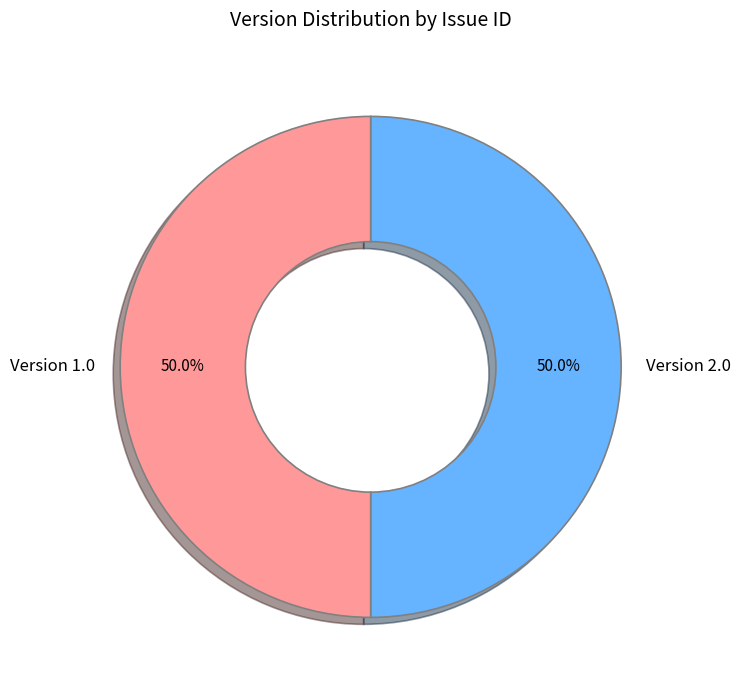

Combined, do Version 2.0 and Version 1.0 account for over 50%?

Yes